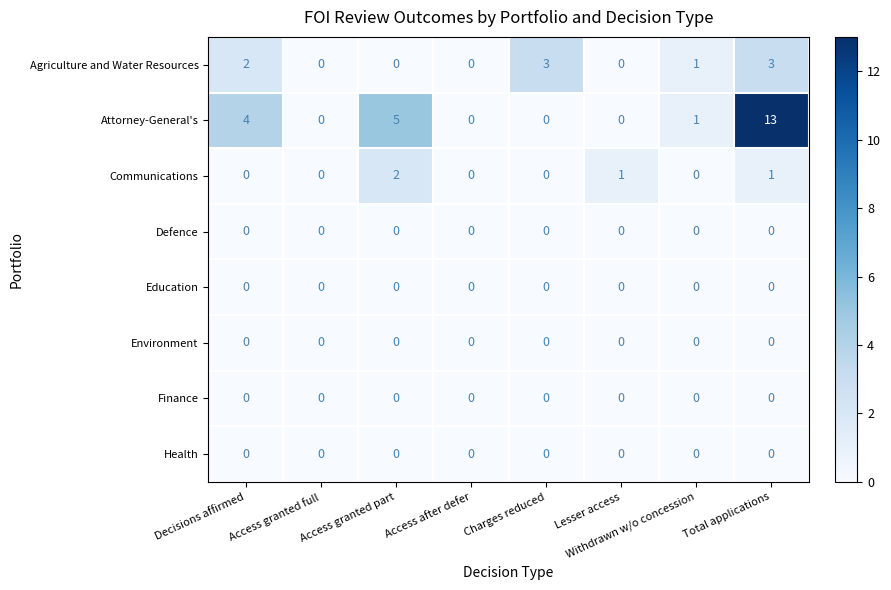

The value of Agriculture and Water Resources at Total applications is 3. True or false?

True